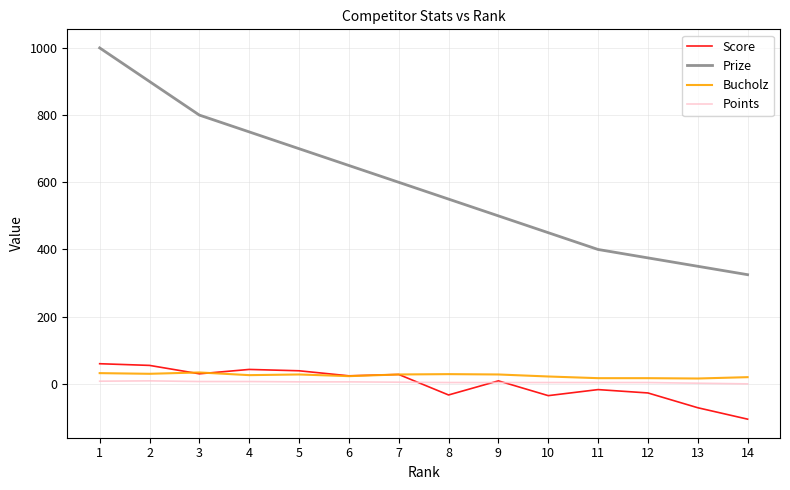

The value of Bucholz at 9 is 28. True or false?

True